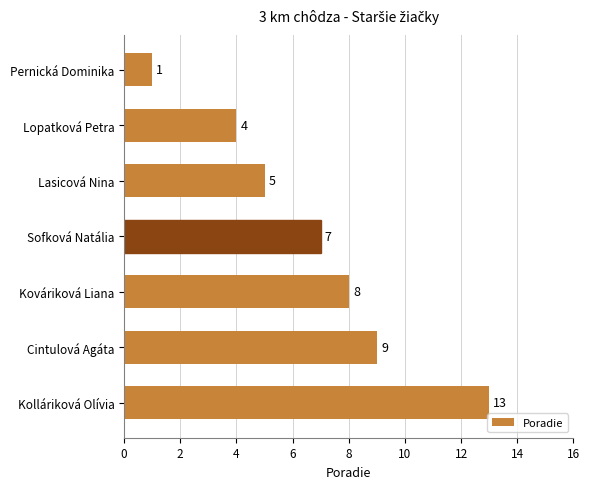

What is the greatest value displayed?

13